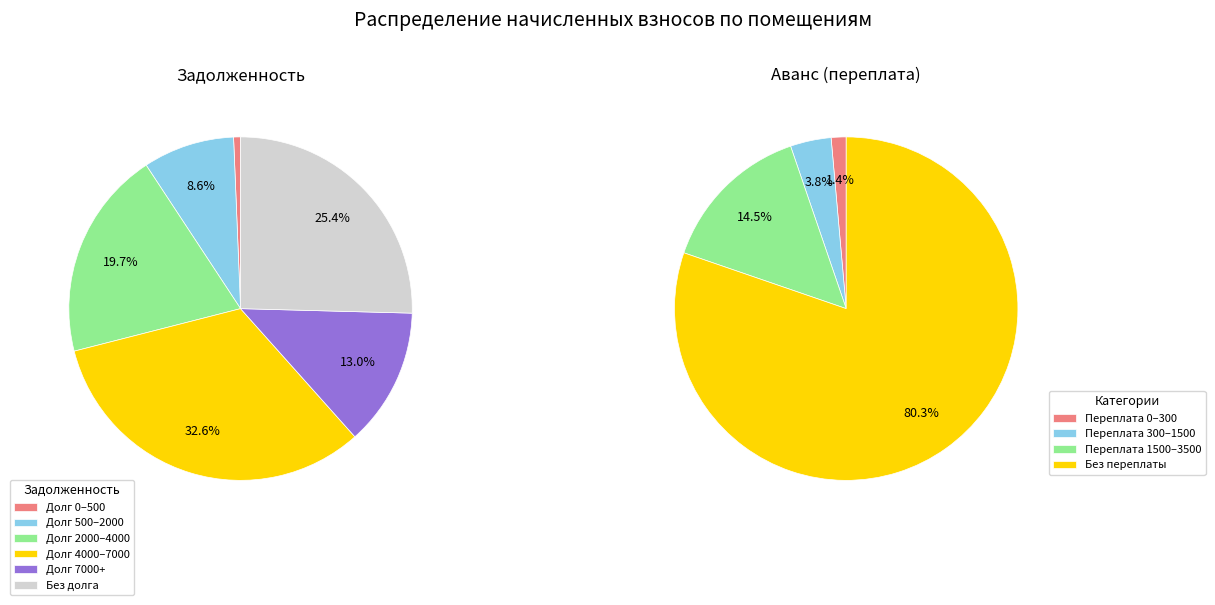

Does any single category account for the majority?

No